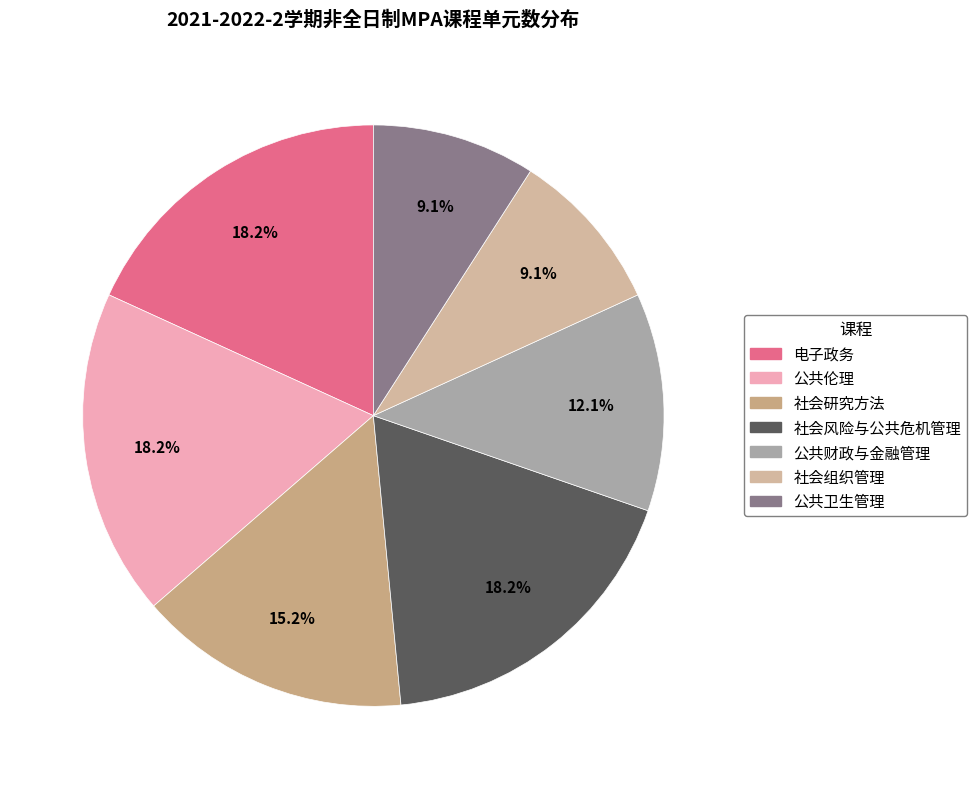

What is the total percentage of 社会研究方法 and 公共伦理?

33.3%